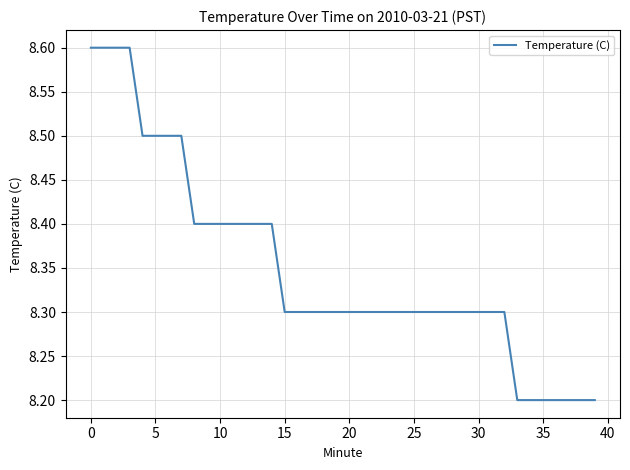

What is the maximum value shown in the chart?

8.6